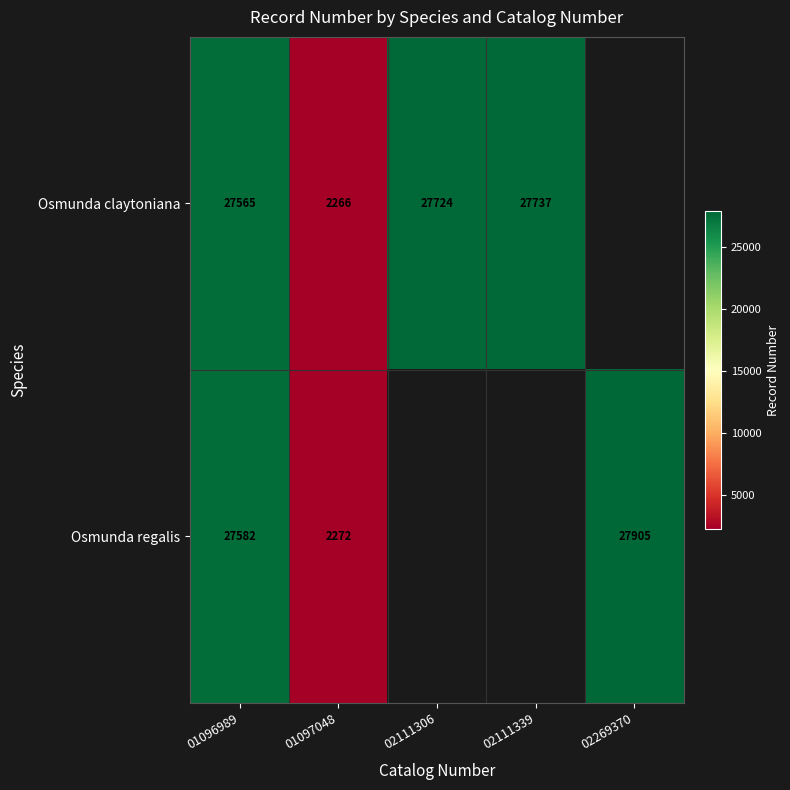

True or false: Osmunda regalis has a value of 2272 at 01097048.

True